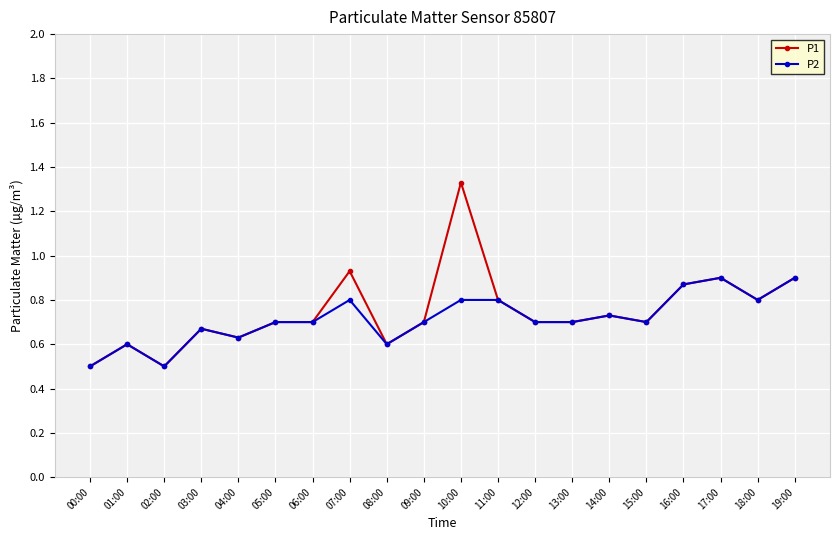

What is the label of the 13th point from the right?

07:00